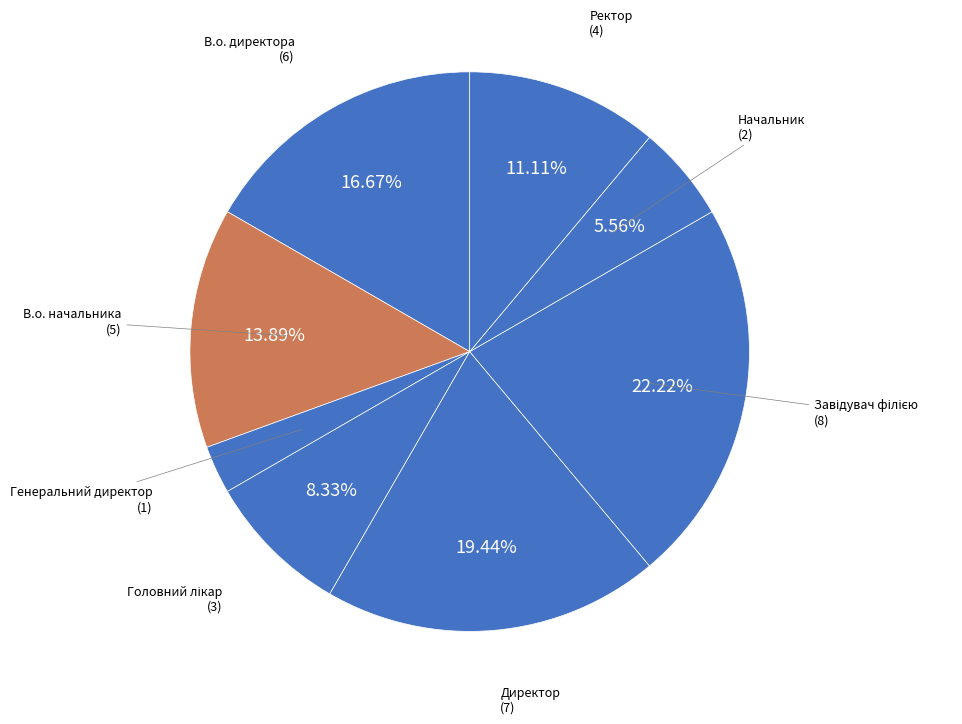

Is Начальник the majority of the pie?

No